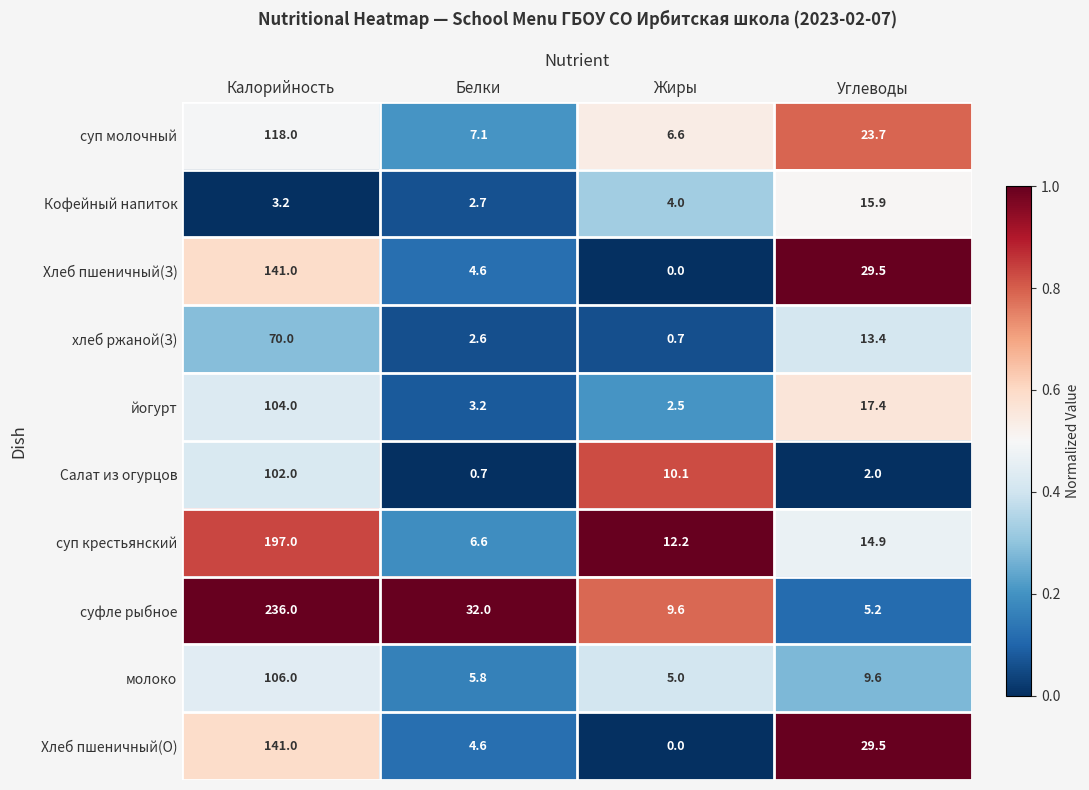

Which series has the largest total across all categories?

суфле рыбное